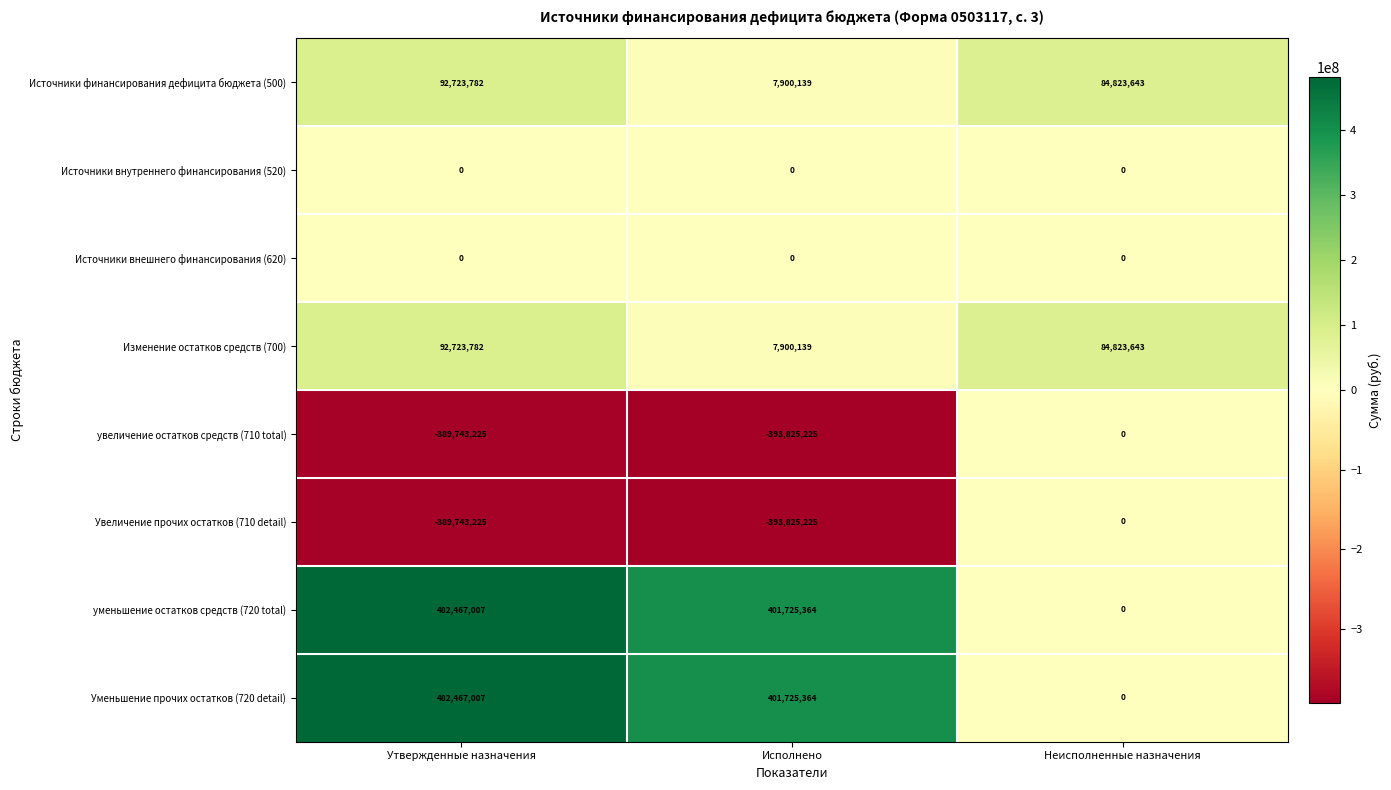

True or false: уменьшение остатков средств (720 total) has a value of 770267574 at Утвержденные назначения.

False